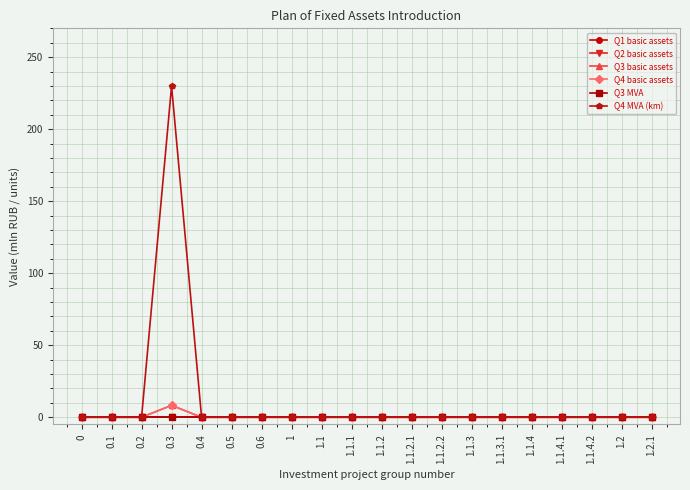

Is this an area chart (filled region under the line)?

No